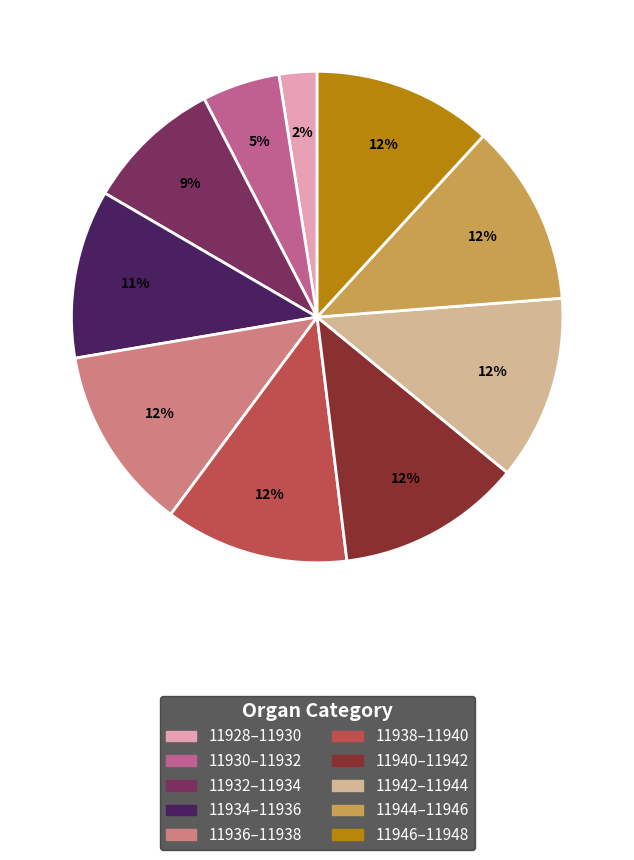

How many slices are in this pie chart?

10